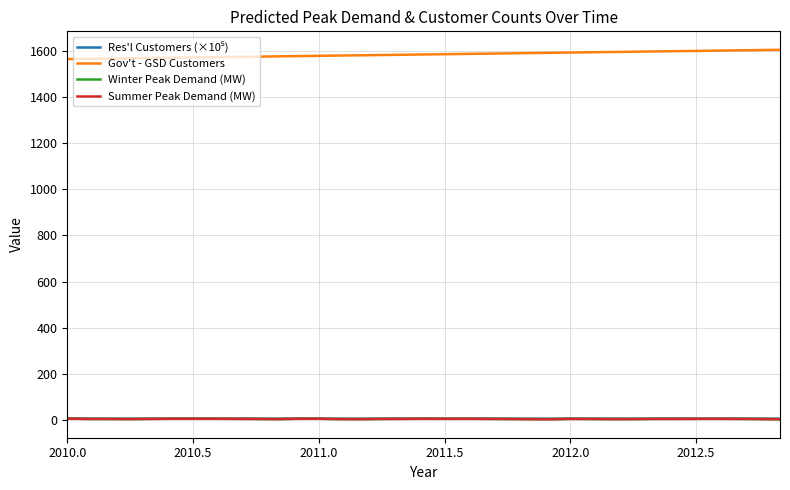

Which series has the largest total across all categories?

Gov't - GSD Customers